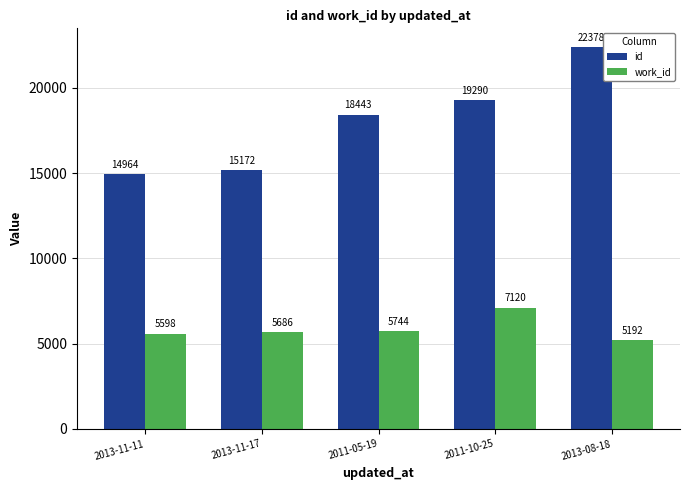

What is the lowest value of the work_id series?

5192